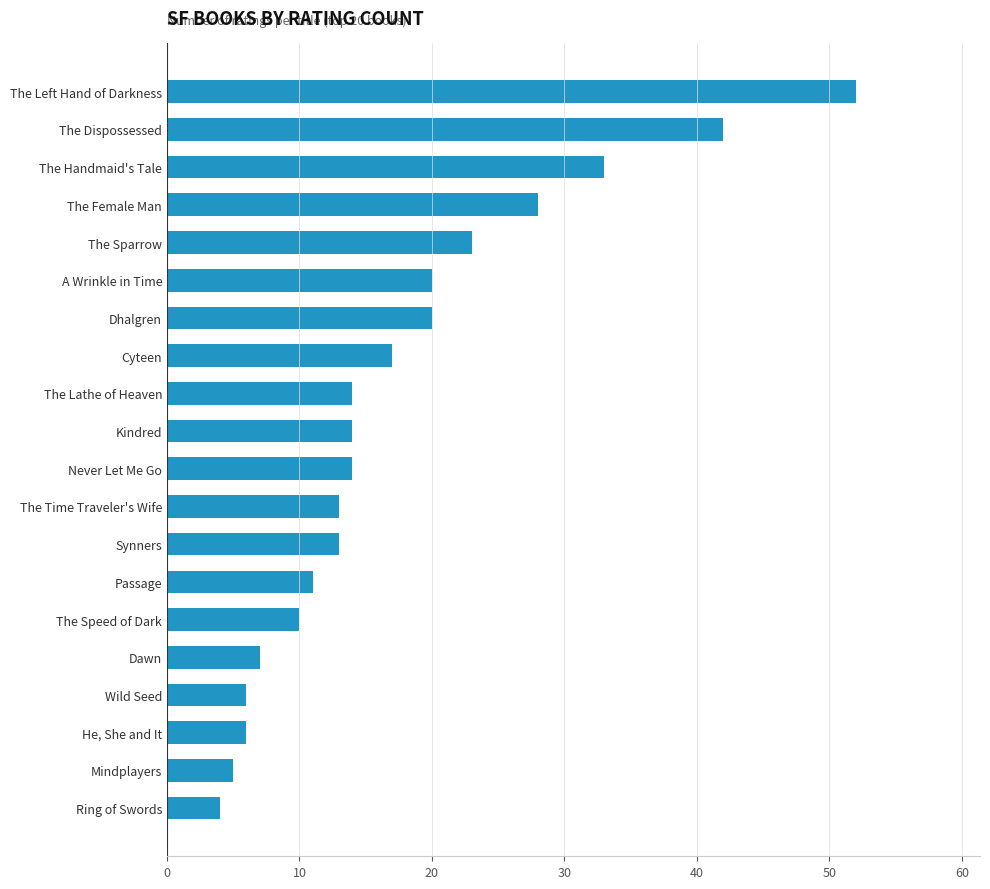

The value at Never Let Me Go is 7. True or false?

False